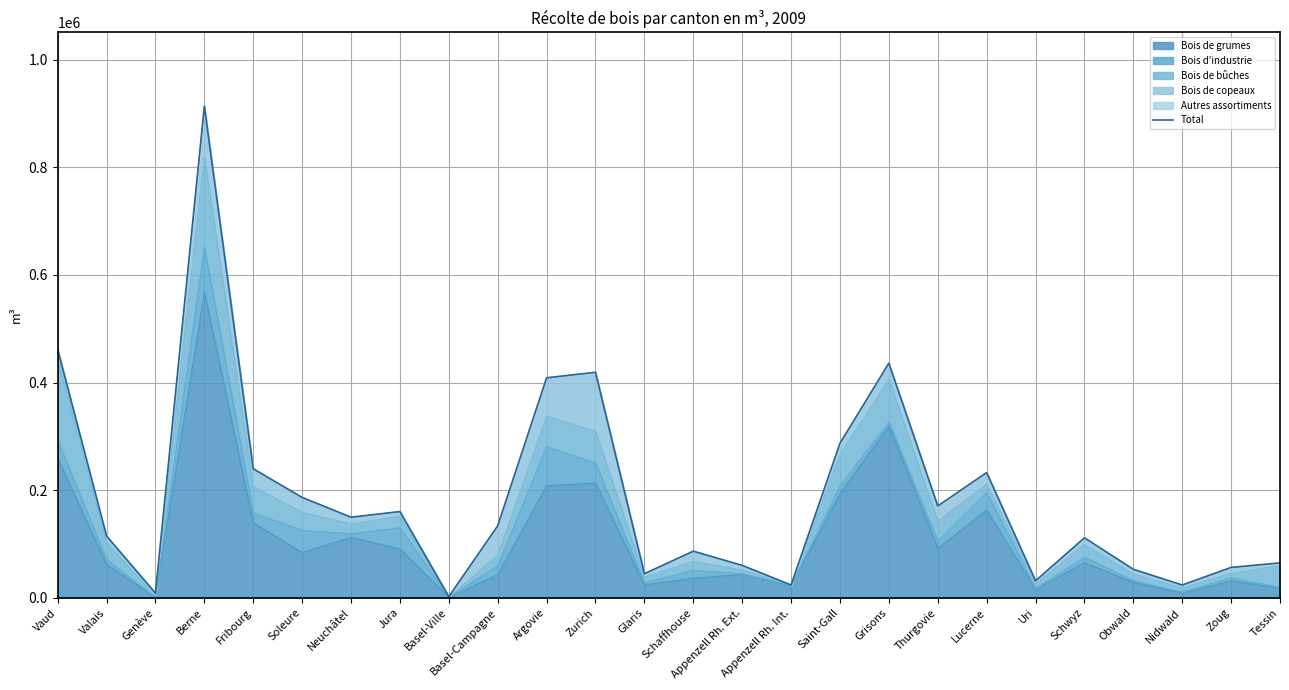

The chart shows a value of 81022 at Neuchâtel. True or false?

False